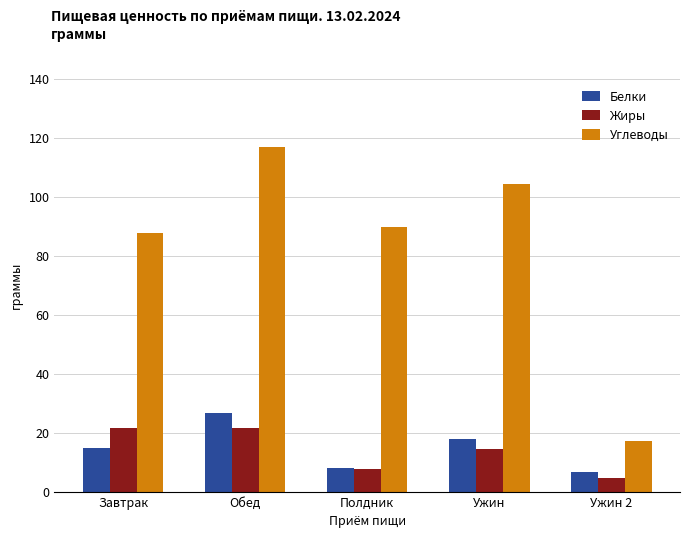

What is the difference between the Белки values at Ужин 2 and Полдник?

1.2